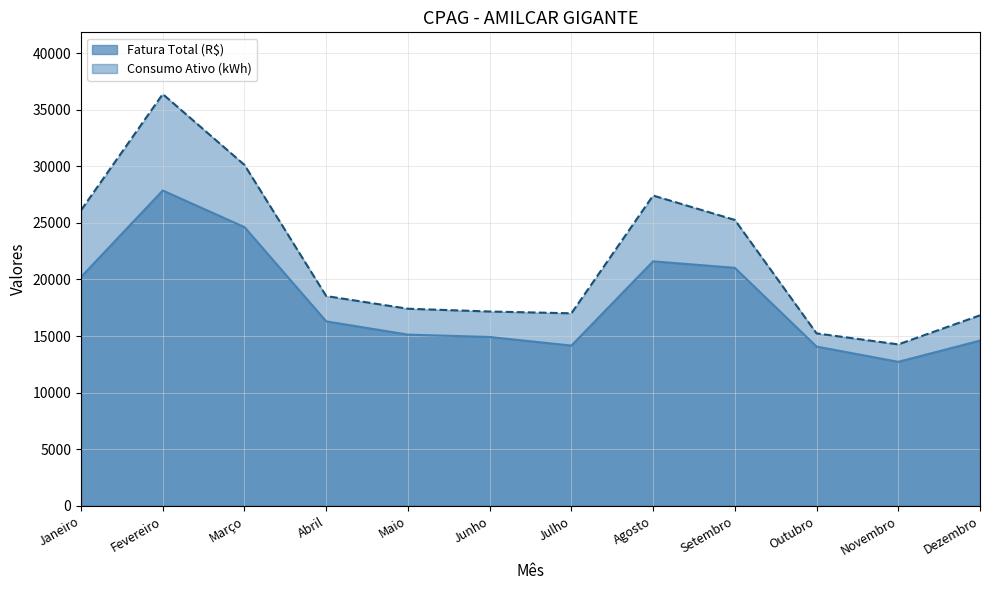

Which category has the highest value in the Fatura Total (R$) series?

Fevereiro